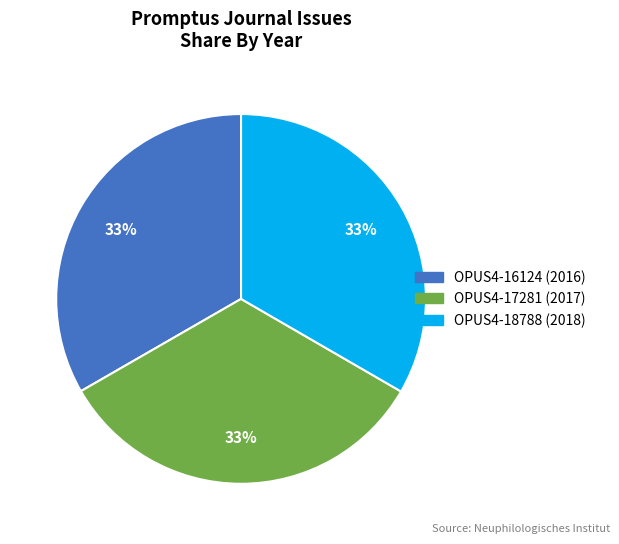

Is the sum of OPUS4-17281 and OPUS4-16124 greater than half?

Yes